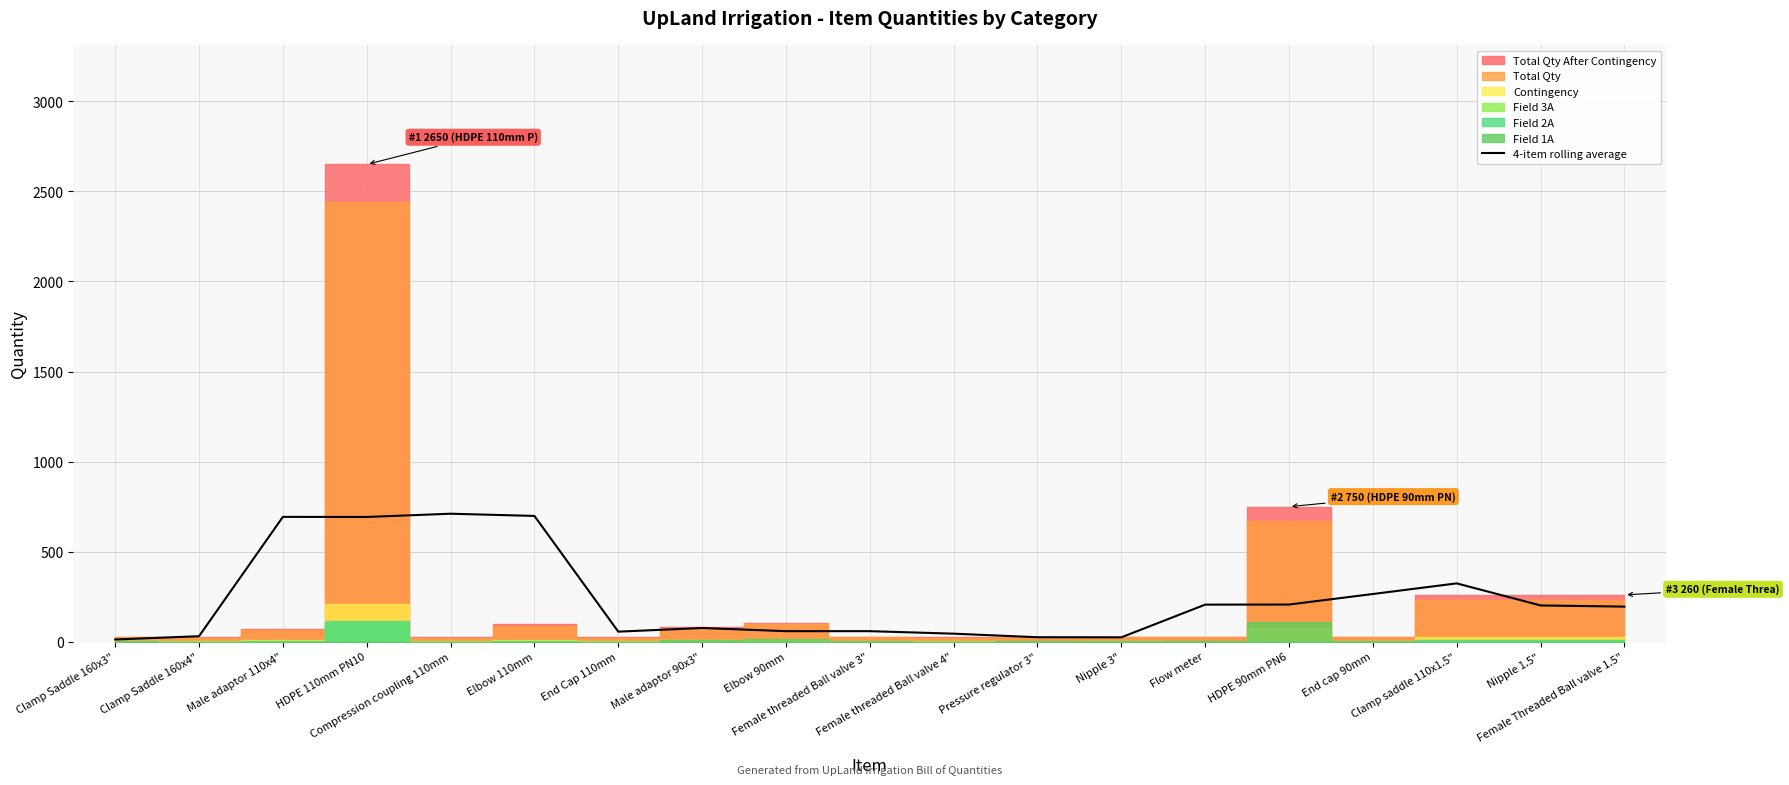

Reading right to left, what are all the values shown in this chart?

195.0	201.5	324.0	265.0	206.5	206.0	24.5	25.0	44.8	58.8	58.8	76.2	56.0	698.5	710.8	692.8	693.2	30.8	12.5